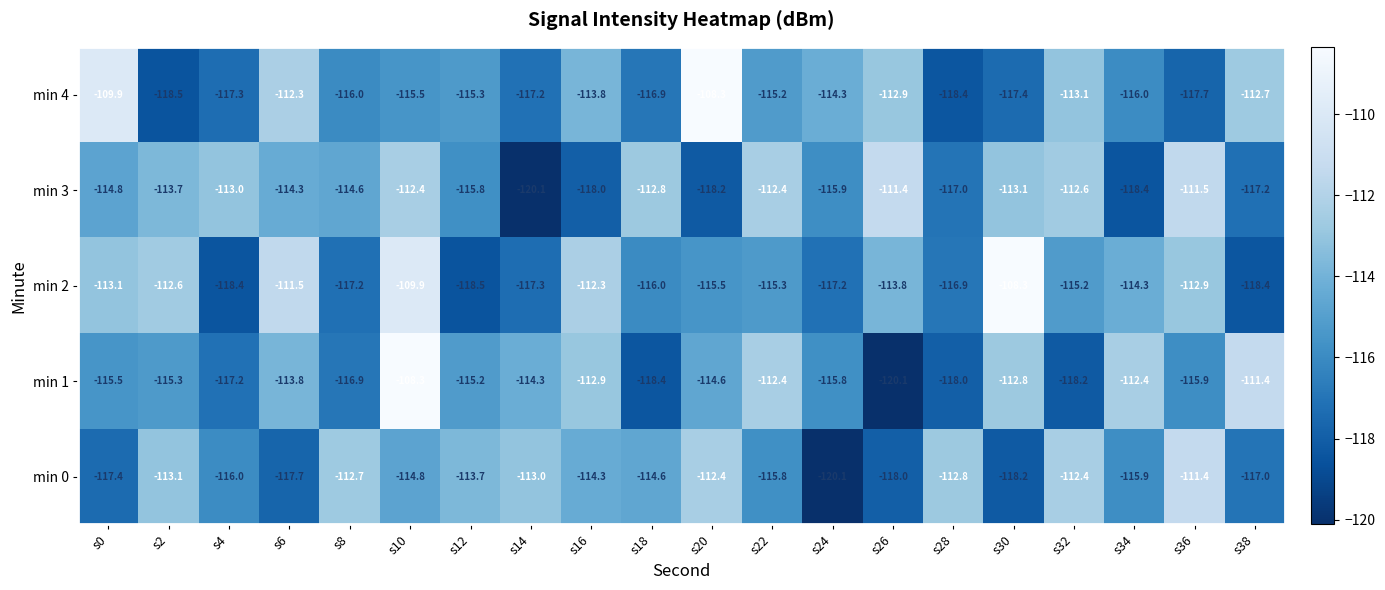

Which series has the largest range (max minus min)?

min 1